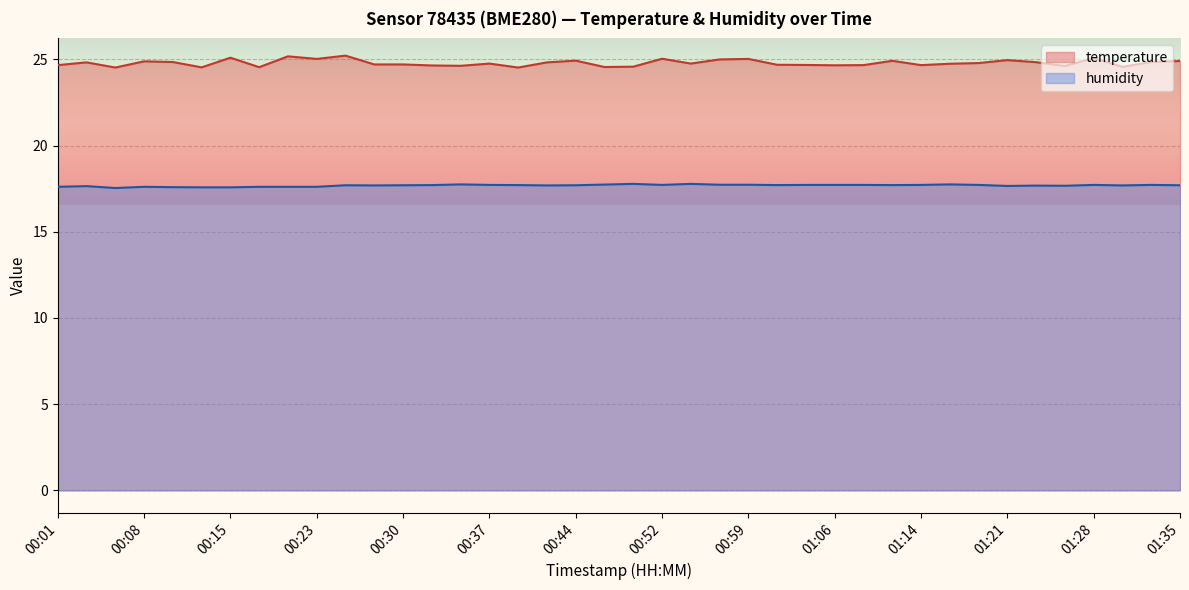

What is the value of the humidity point at the 19th from the left?

17.7